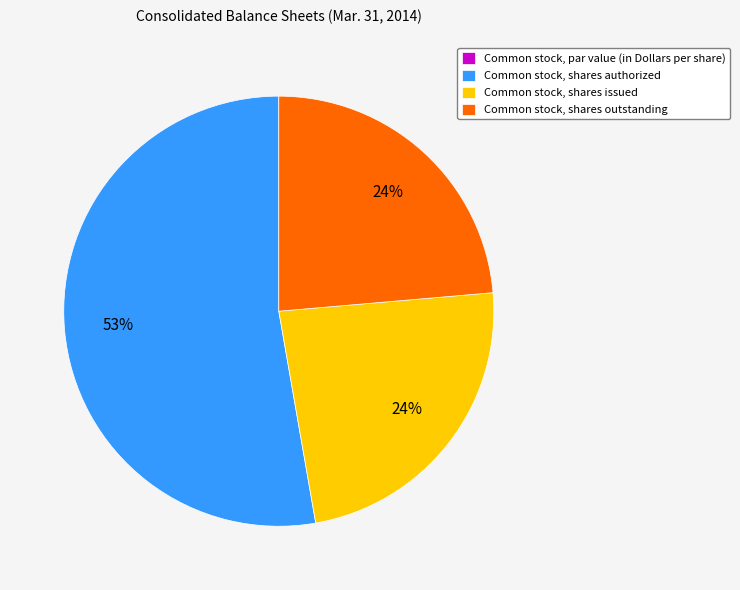

Which category accounts for the majority?

Common stock, shares authorized